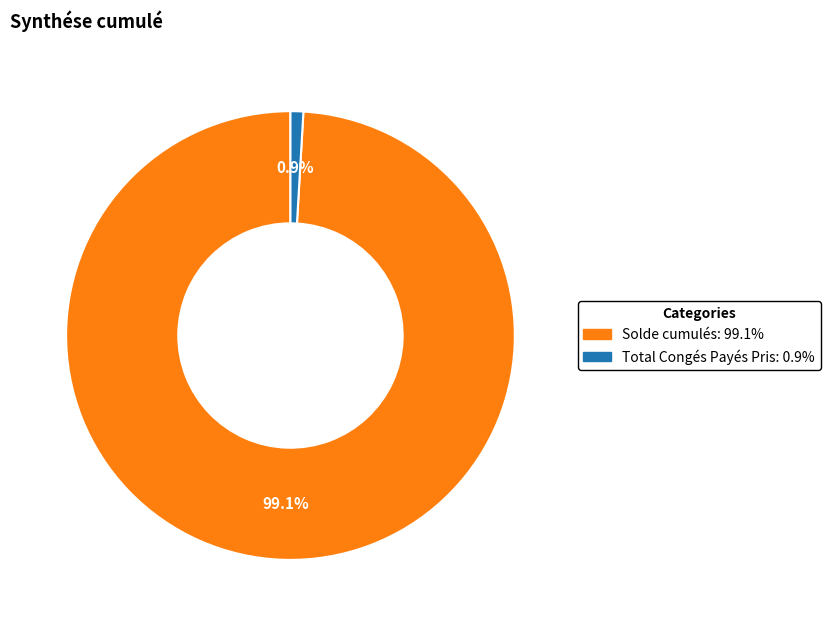

How much of the chart is everything except Solde cumulés?

0.9%